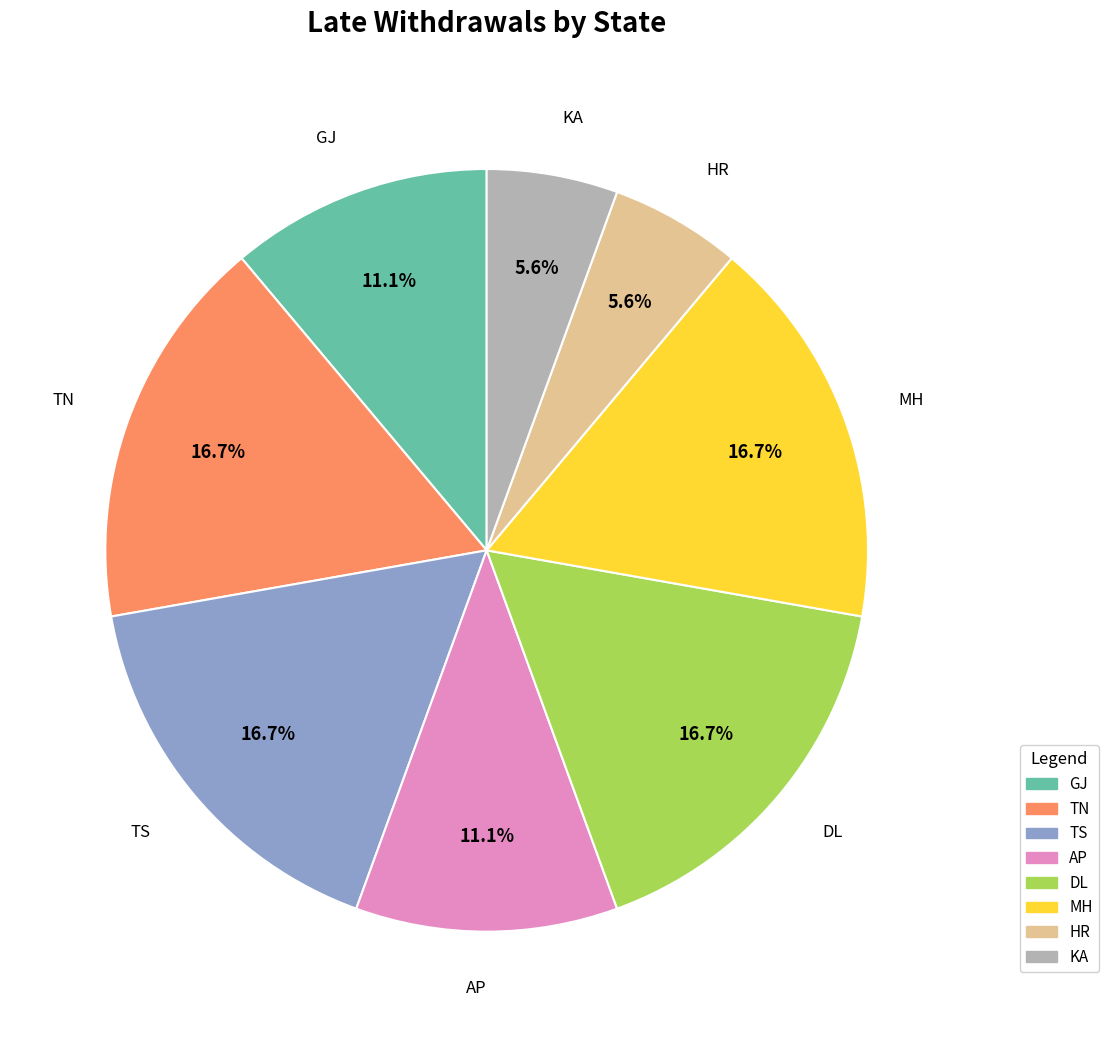

Does KA represent more than half of the total?

No